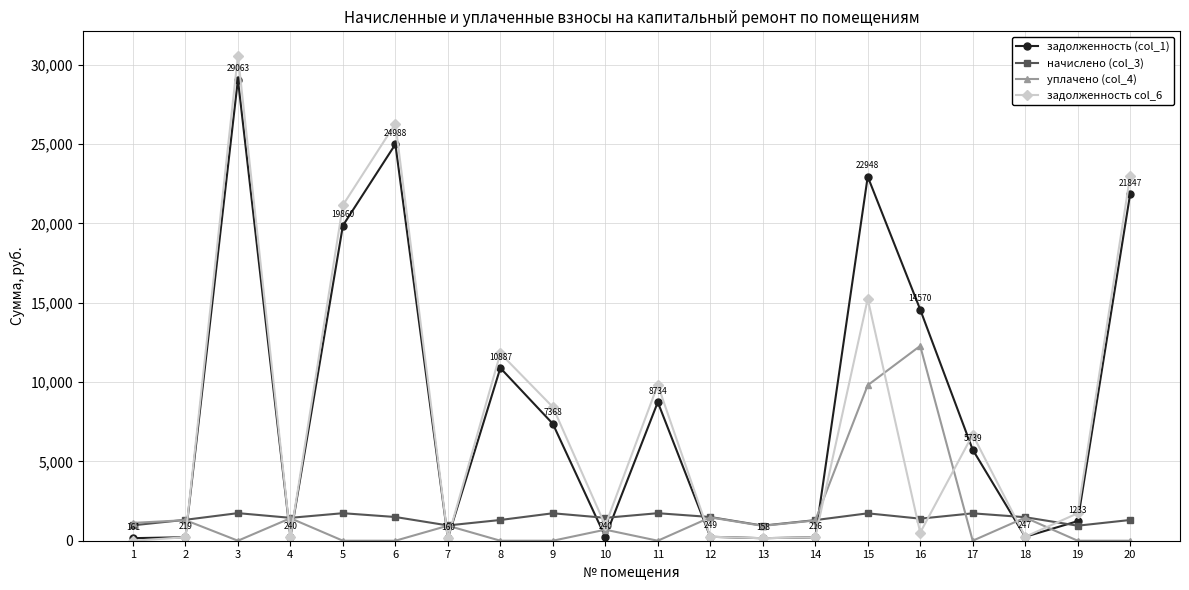

What is the spread (max minus min) of values at 8?

11809.2